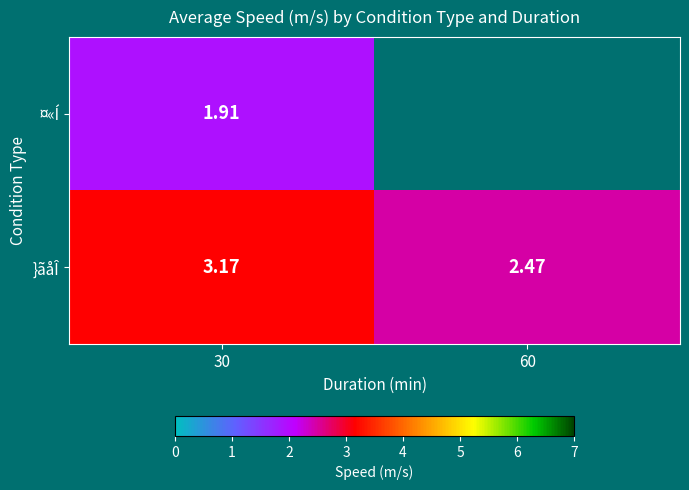

What value does the ¤«Í series have at 30?

1.9